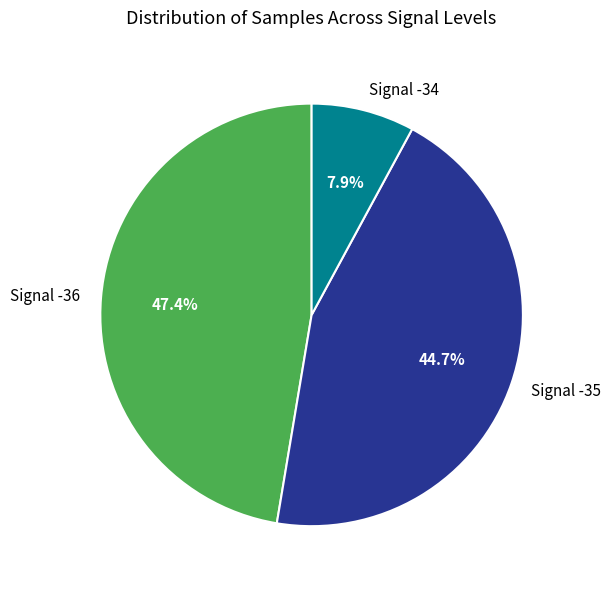

Which has a higher value, Signal -36 or Signal -34?

Signal -36